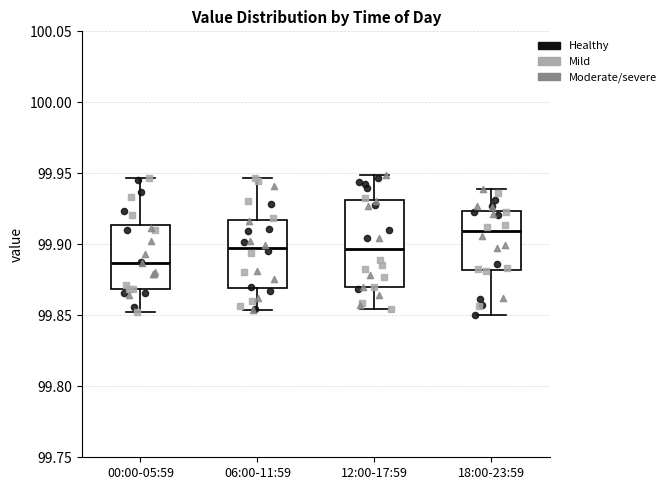

Comparing the boxes themselves (not the whiskers), which one is the tallest?

12:00-17:59